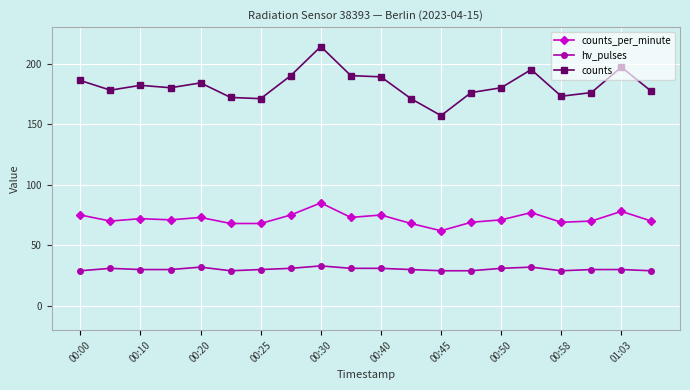

True or false: hv_pulses and counts_per_minute intersect in this chart.

False